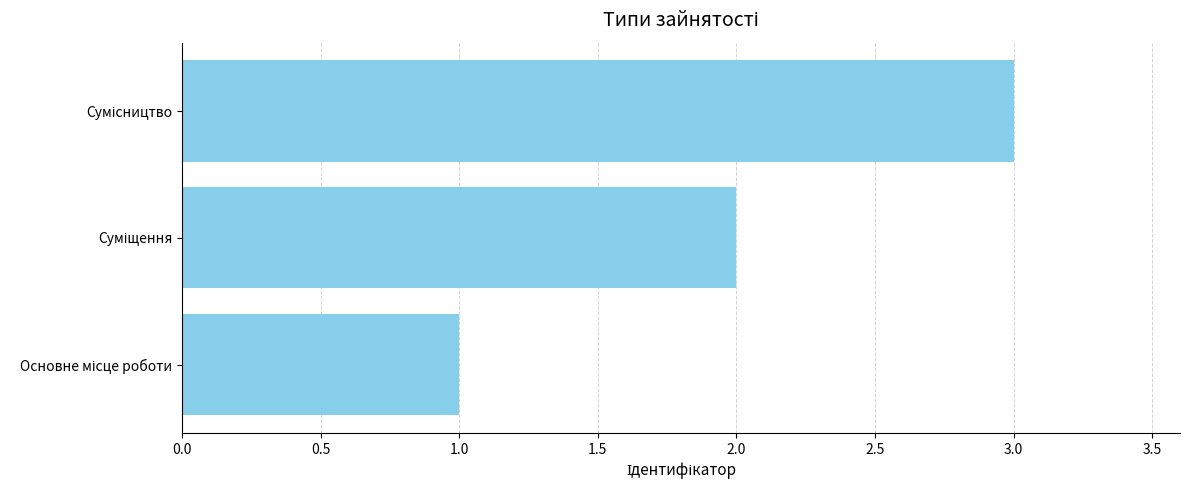

What is the difference between the second highest and minimum values?

1